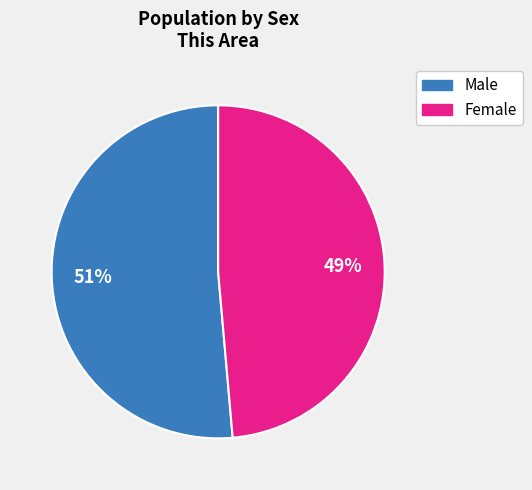

Does Female represent more than half of the total?

No